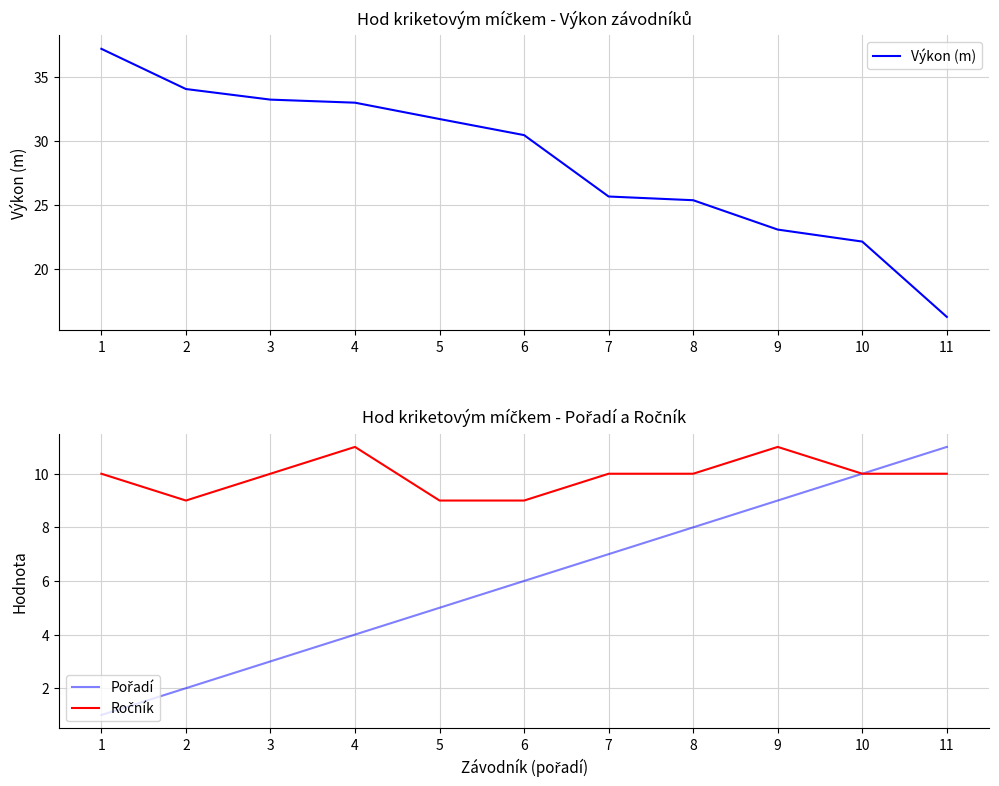

Reading left to right, what are all the values shown in this chart?

Výkon (m): 1=37.2	2=34.1	3=33.3	4=33.0	5=31.7	6=30.5	7=25.7	8=25.4	9=23.1	10=22.1	11=16.2
Pořadí: 1=1.0	2=2.0	3=3.0	4=4.0	5=5.0	6=6.0	7=7.0	8=8.0	9=9.0	10=10.0	11=11.0
Ročník: 1=10.0	2=9.0	3=10.0	4=11.0	5=9.0	6=9.0	7=10.0	8=10.0	9=11.0	10=10.0	11=10.0